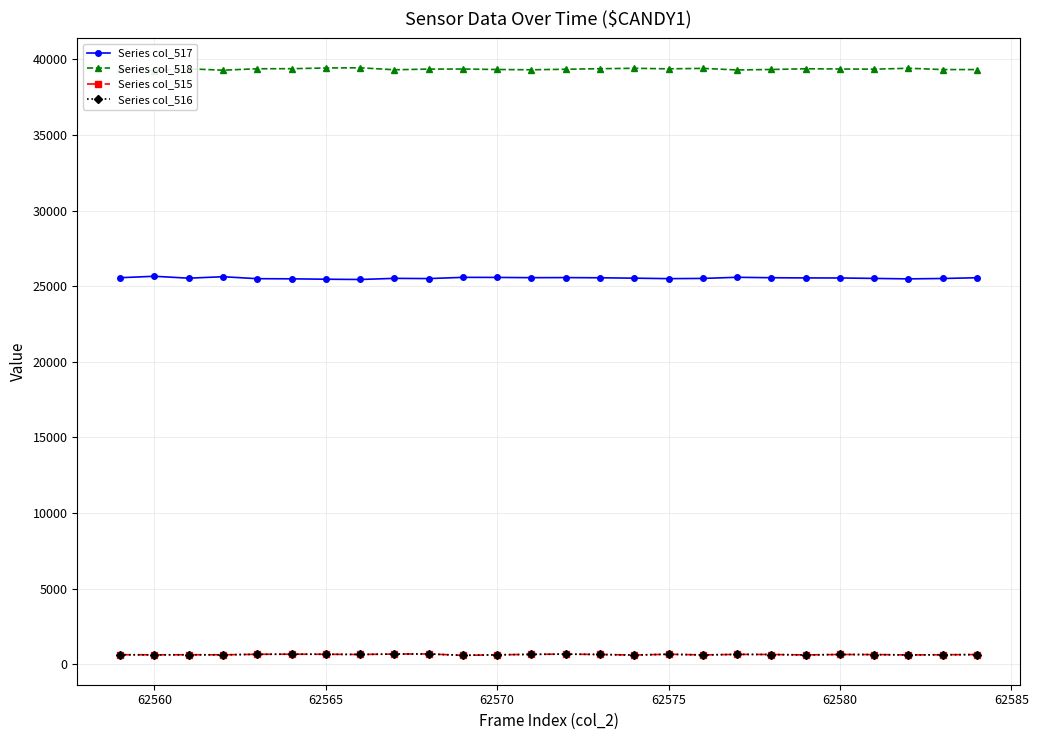

True or false: Series col_517 and Series col_516 intersect in this chart.

False